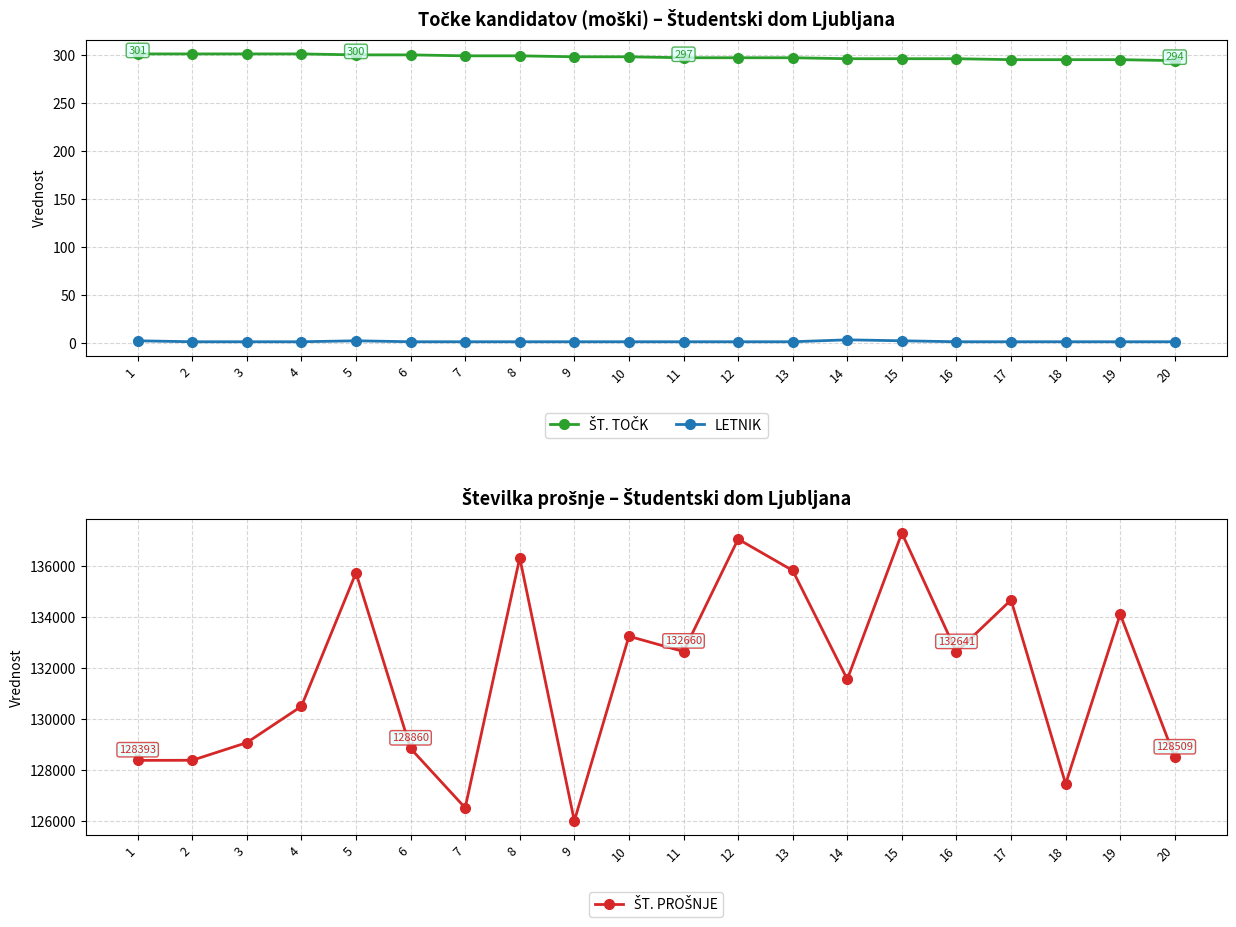

At how many categories does at least one series exceed 106559?

20